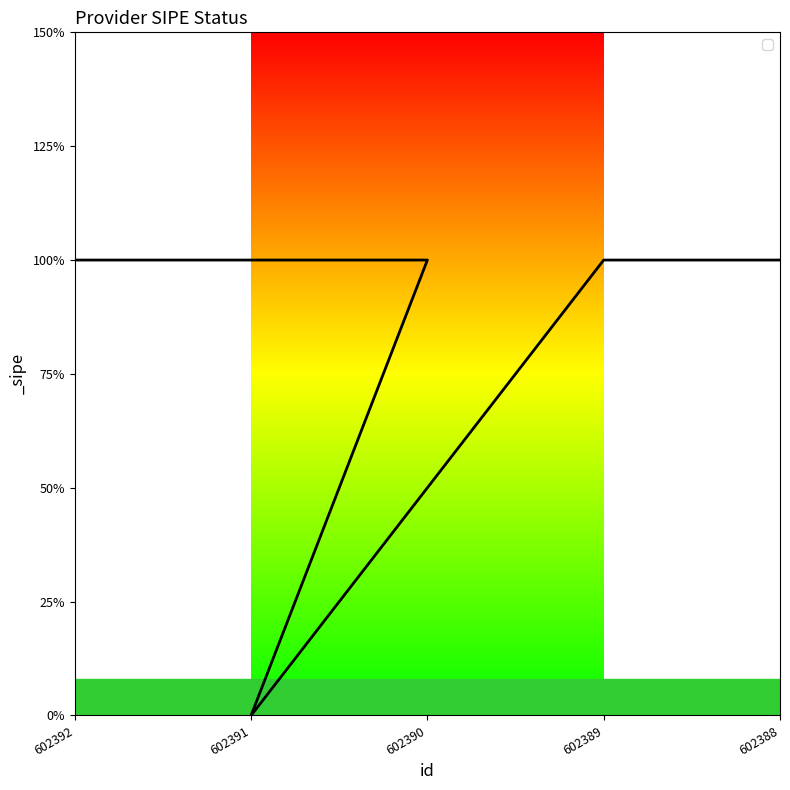

How many values are above zero?

4